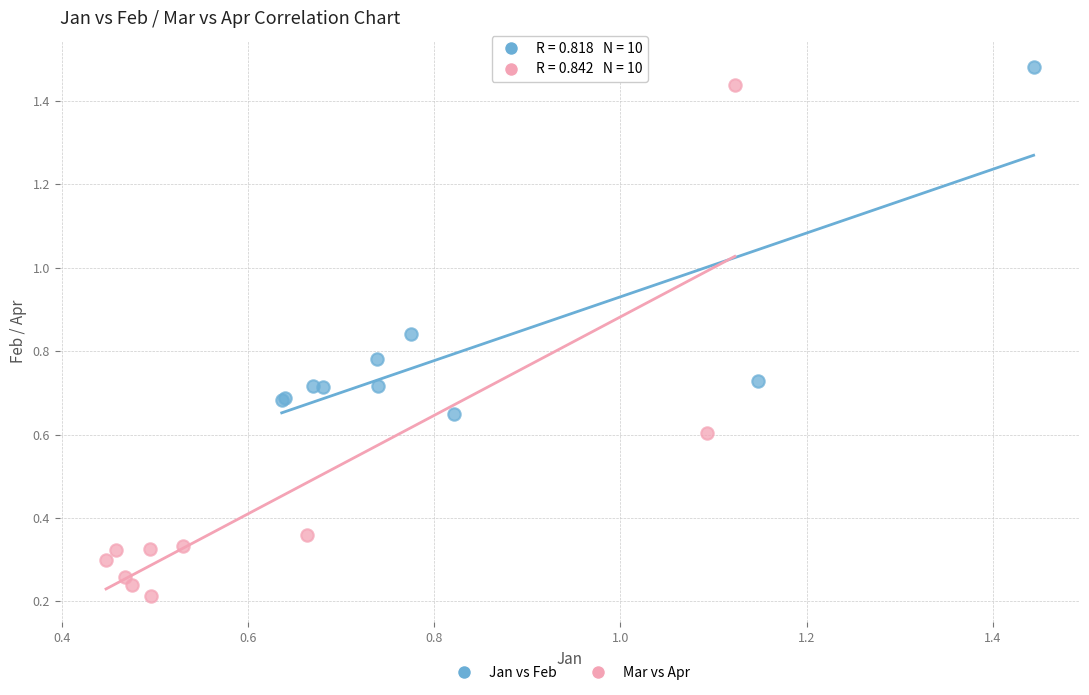

What are all the series names shown in the legend?

Jan vs Feb, Mar vs Apr